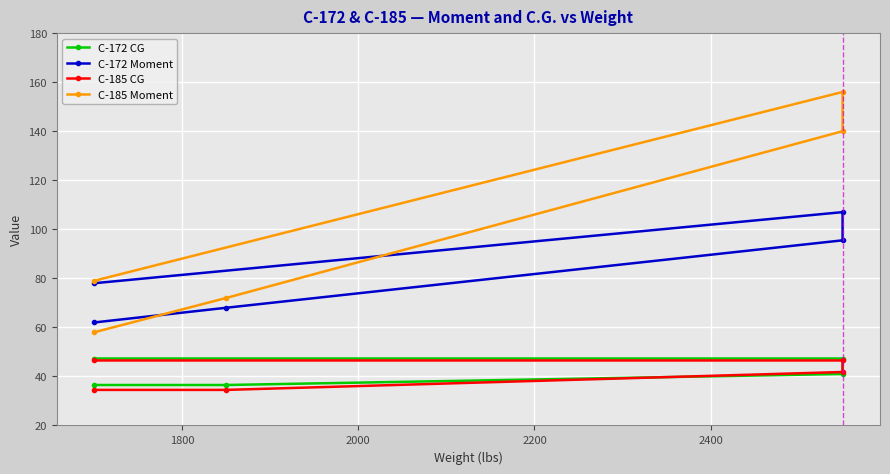

How many data points does each series have?

5